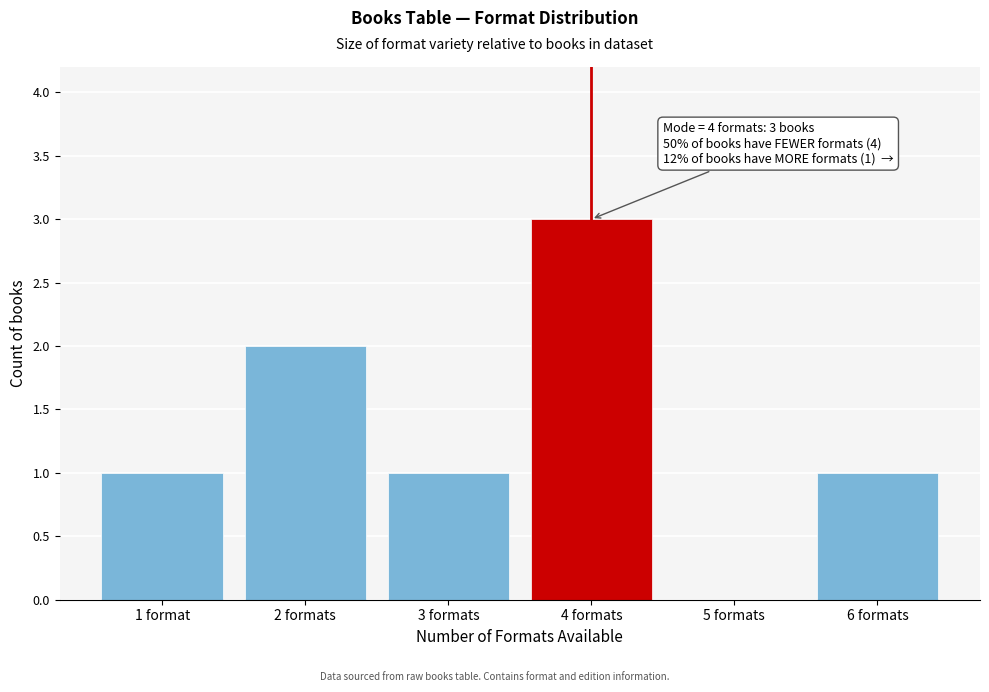

Reading left to right, transcribe all the data shown in this chart.

1 format=1	2 formats=2	3 formats=1	4 formats=3	5 formats=0	6 formats=1